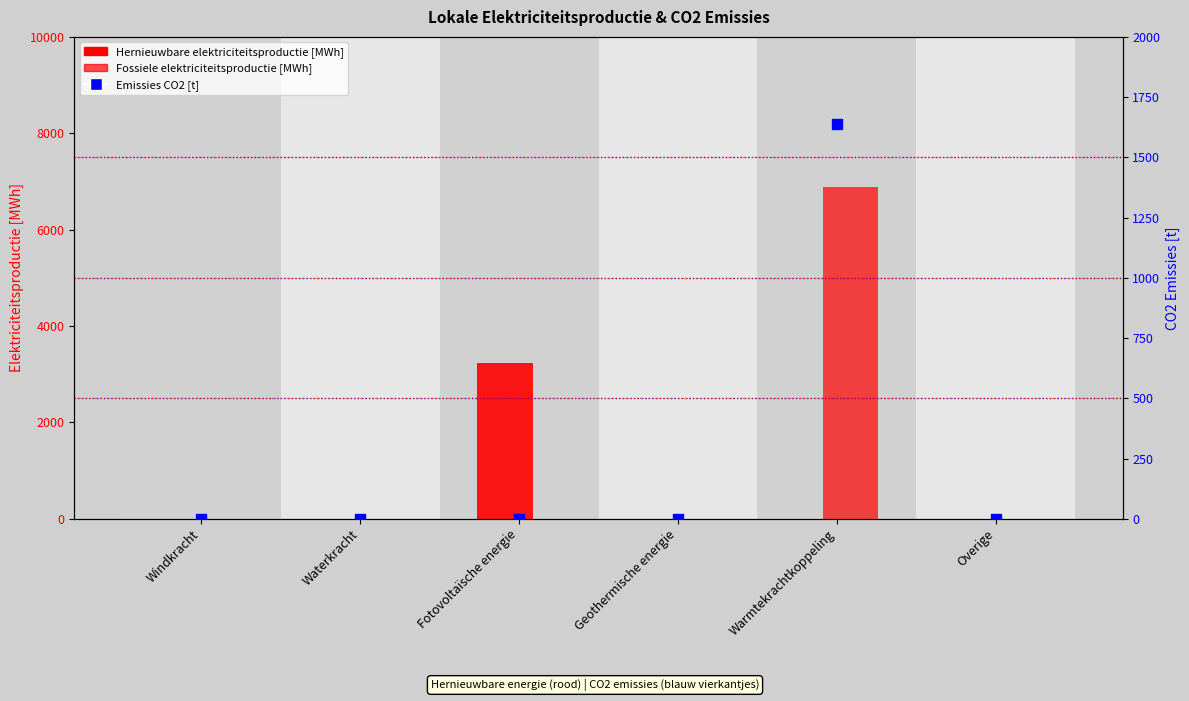

Which series has the largest total across all categories?

Fossiele elektriciteitsproductie